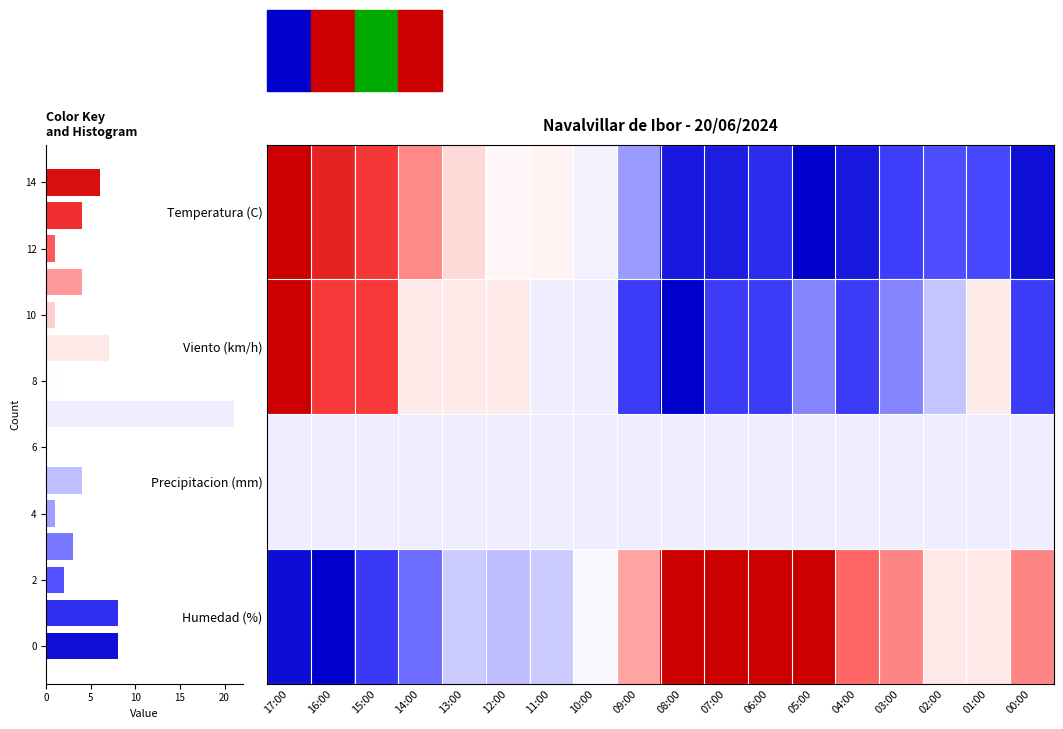

Which series has the largest total across all categories?

Humedad (%)